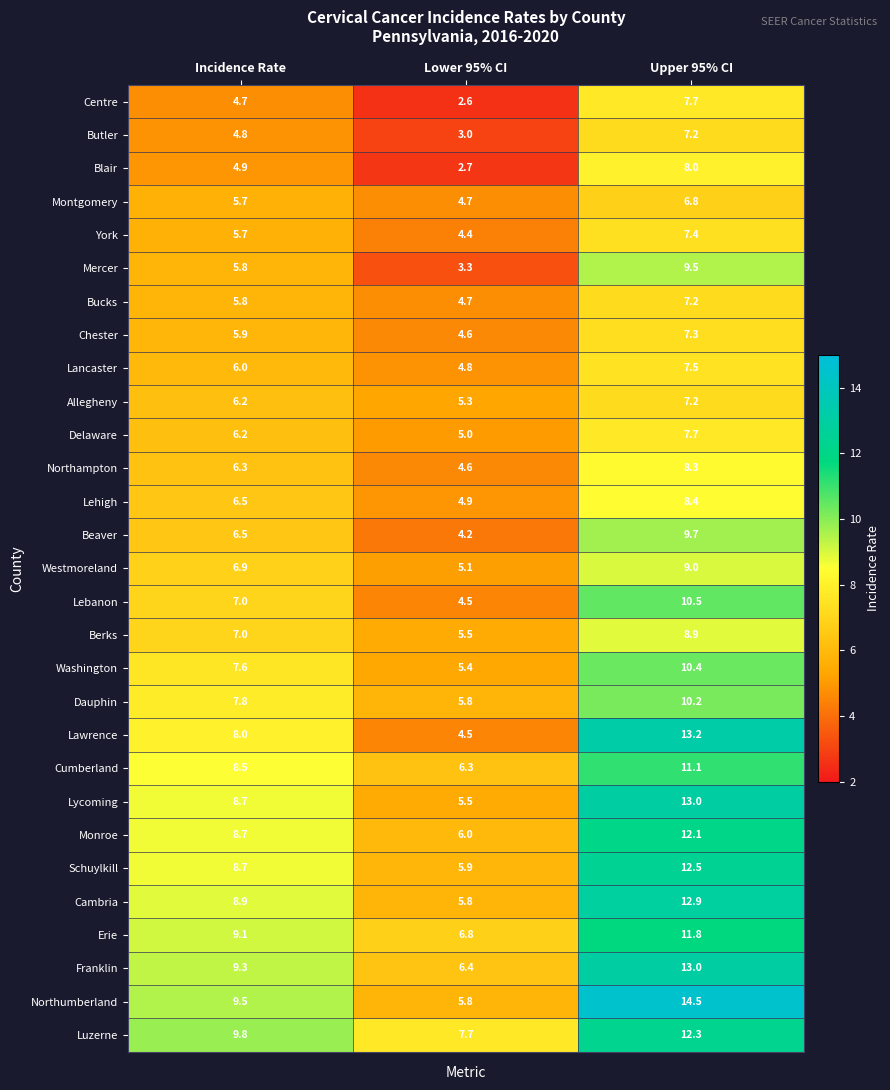

Where is Erie nearest to the value 9?

Incidence Rate